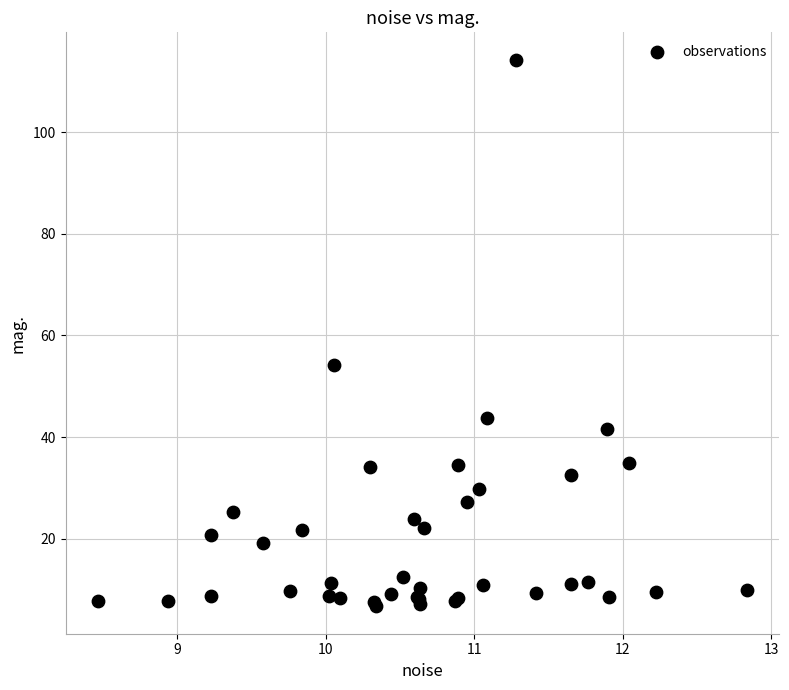

What Y value in the scatter plot is closest to 60?

54.2